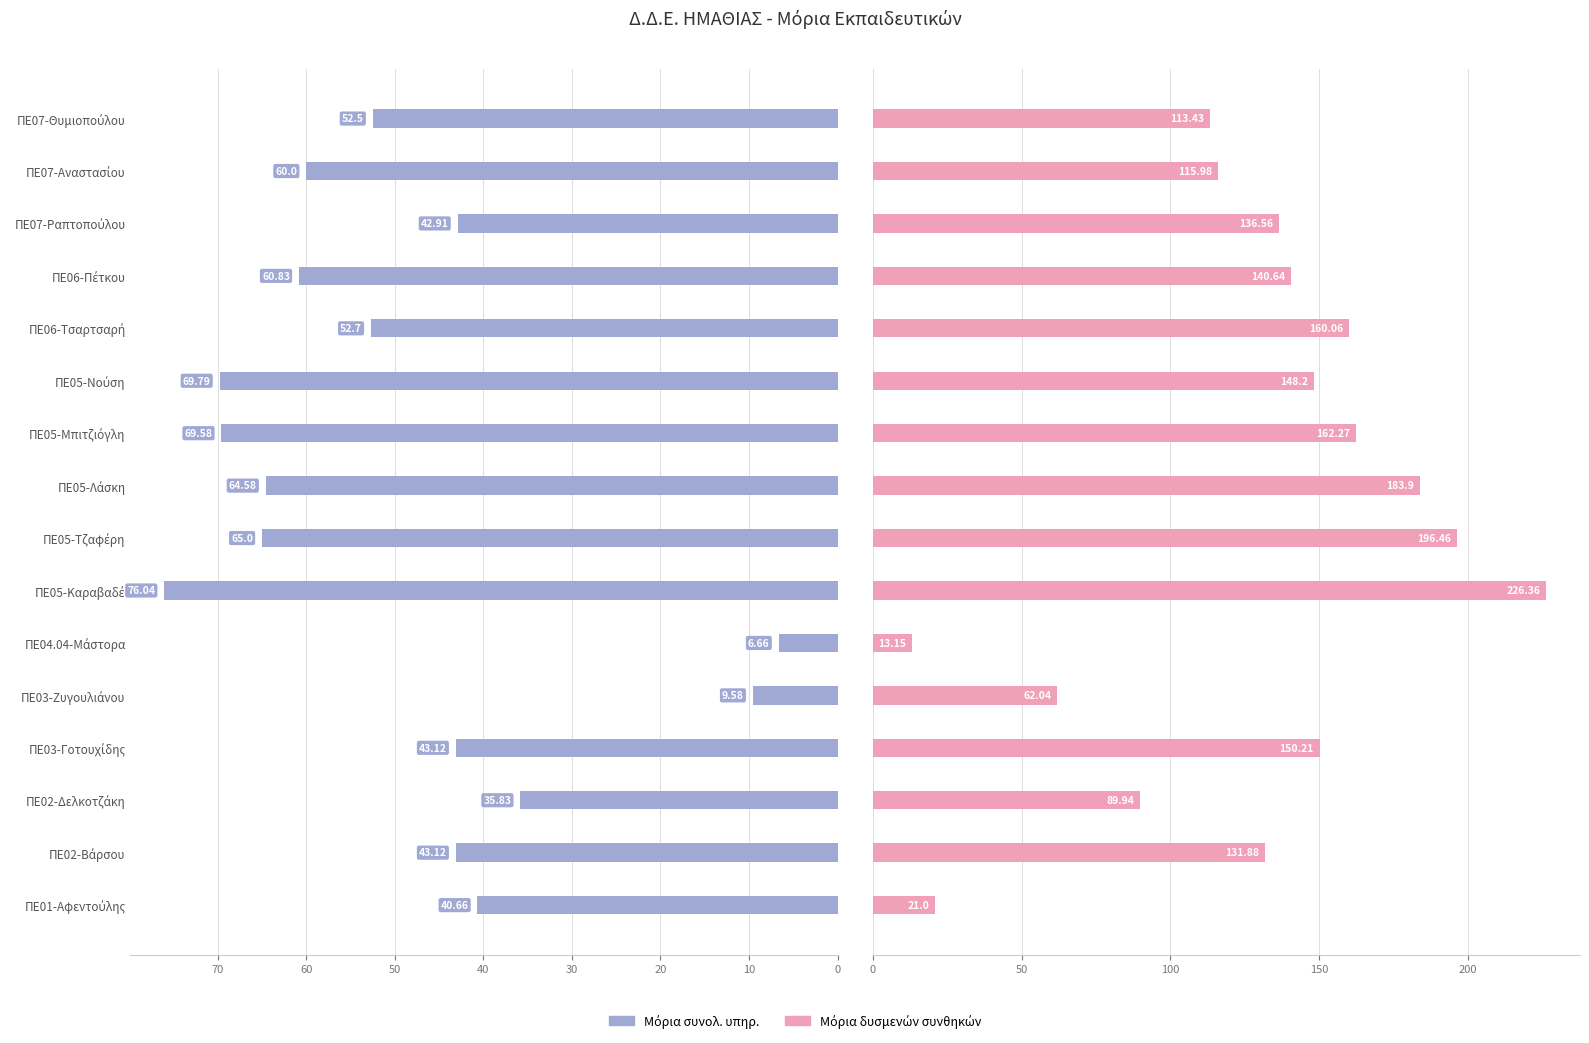

How many data points in Μόρια δυσμενών συνθηκών are less than 140?

8